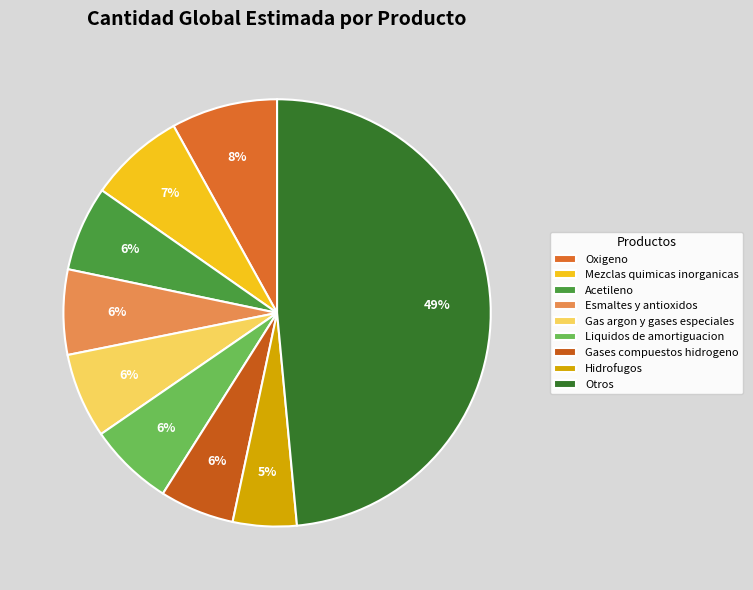

To the nearest percent, what portion does Acetileno represent?

6%